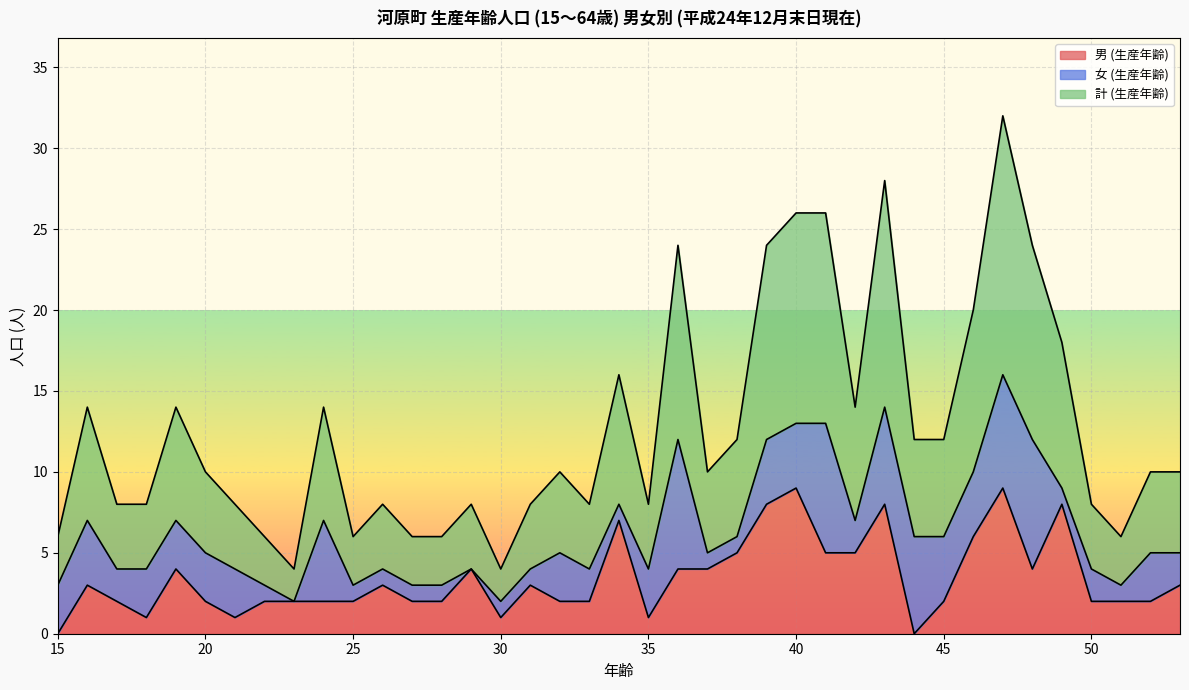

True or false: 男 (生産年齢) has a value of 14 at 40.

False